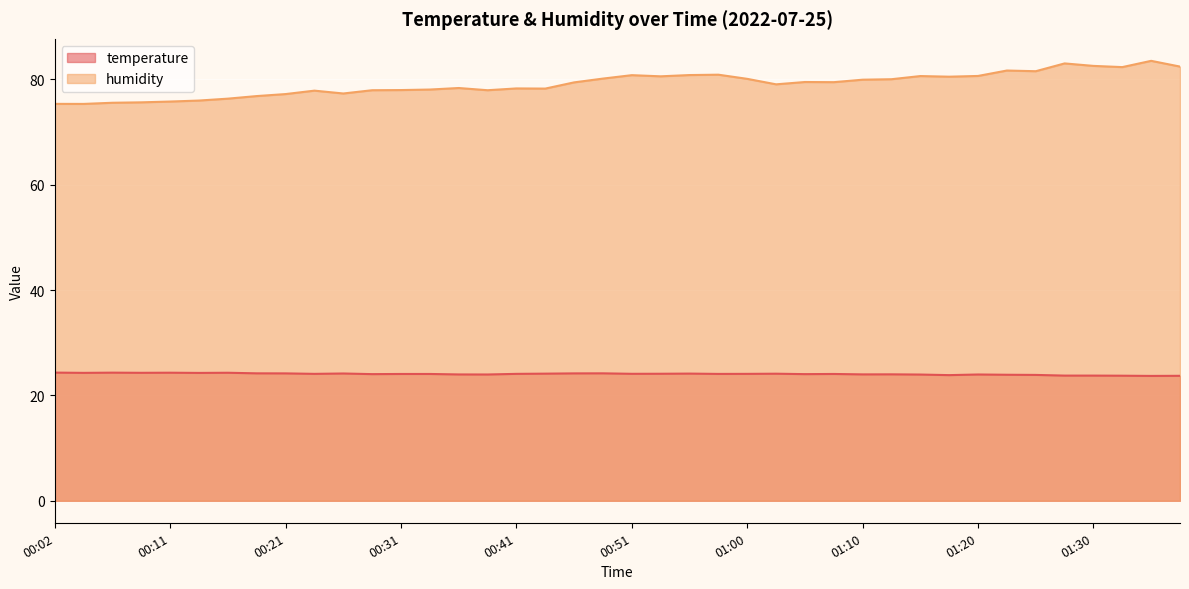

What is the maximum value shown in the chart?

83.5